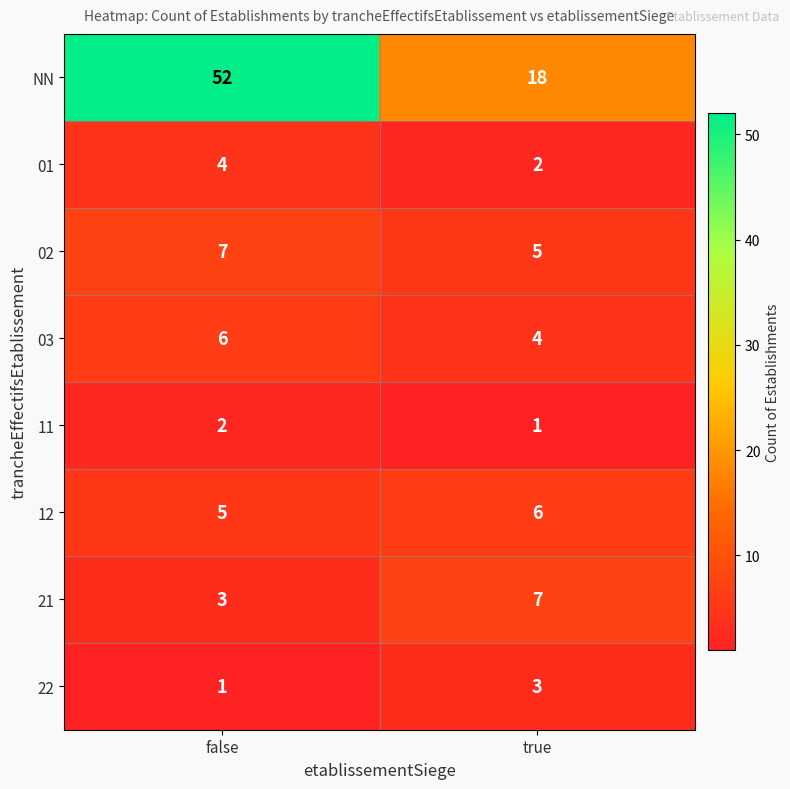

What is the average value of the 01 series?

3